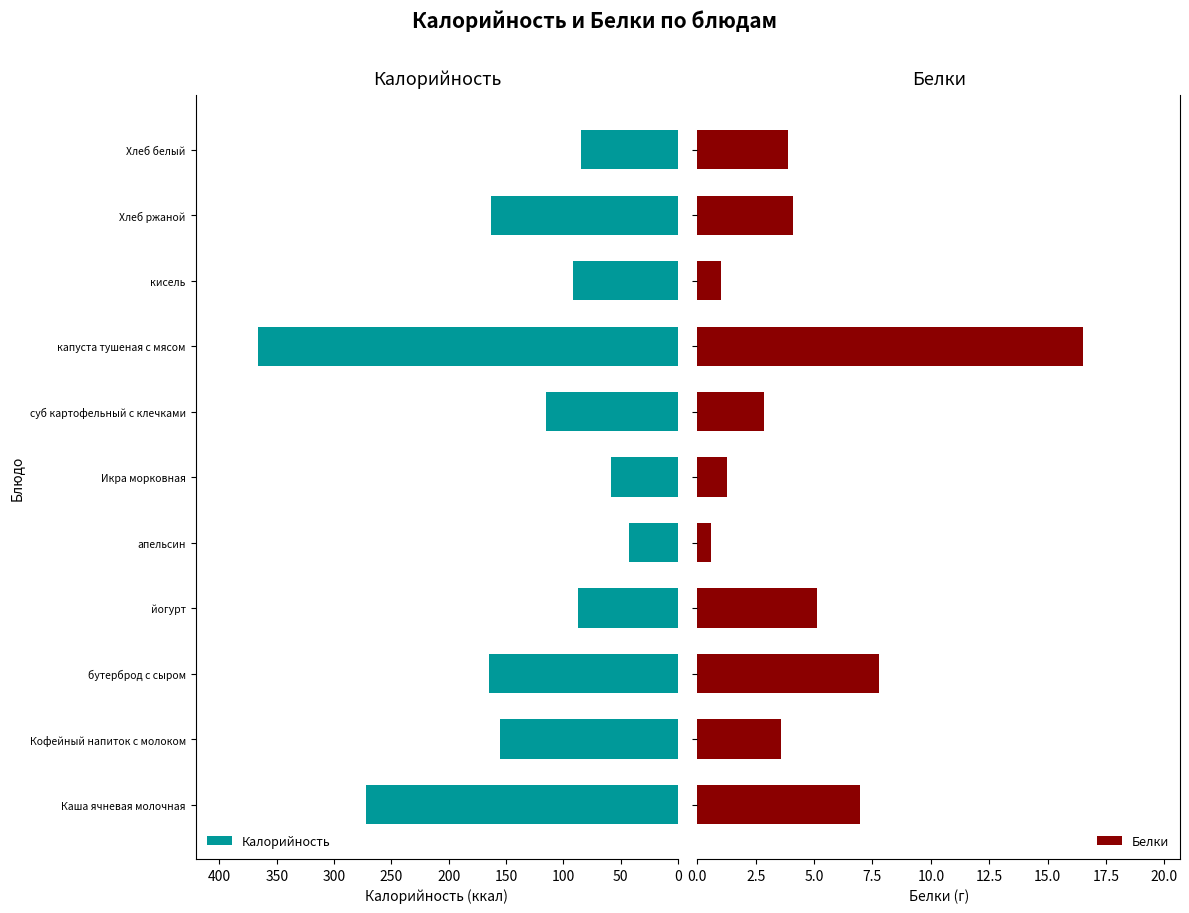

The Калорийность series shows 76.5 at апельсин. True or false?

False